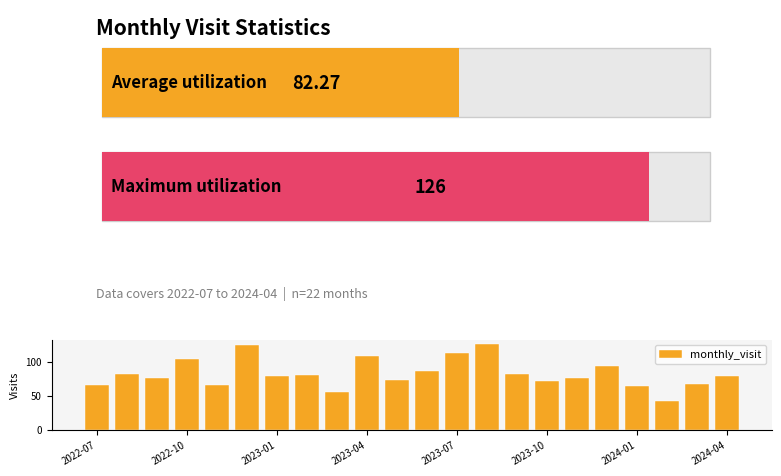

What is the maximum value shown in the chart?

126